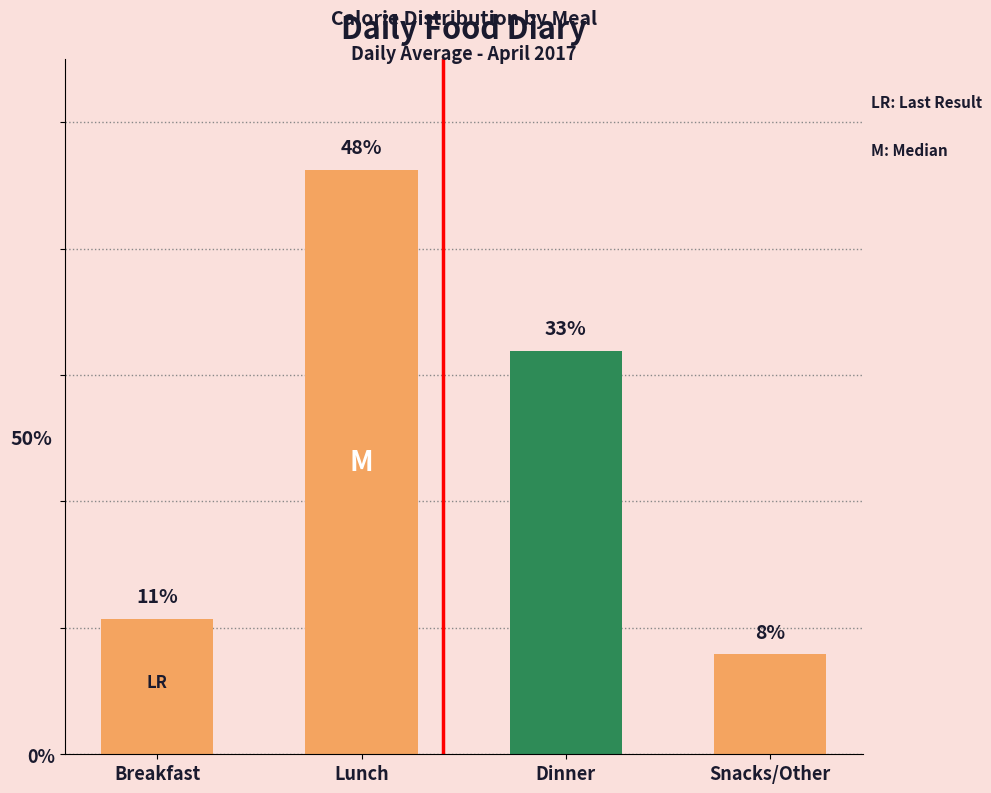

Approximately how many times larger is the value at Snacks/Other compared to Lunch?

0.2